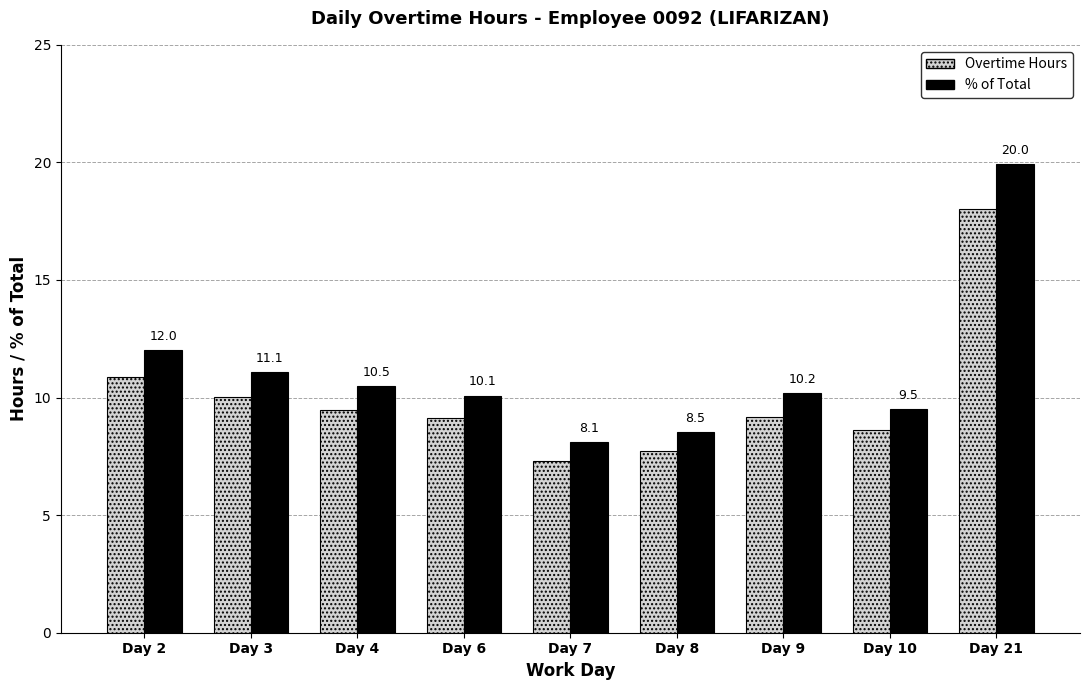

Between Day 2 and Day 9, which series saw the biggest shift?

% of Total